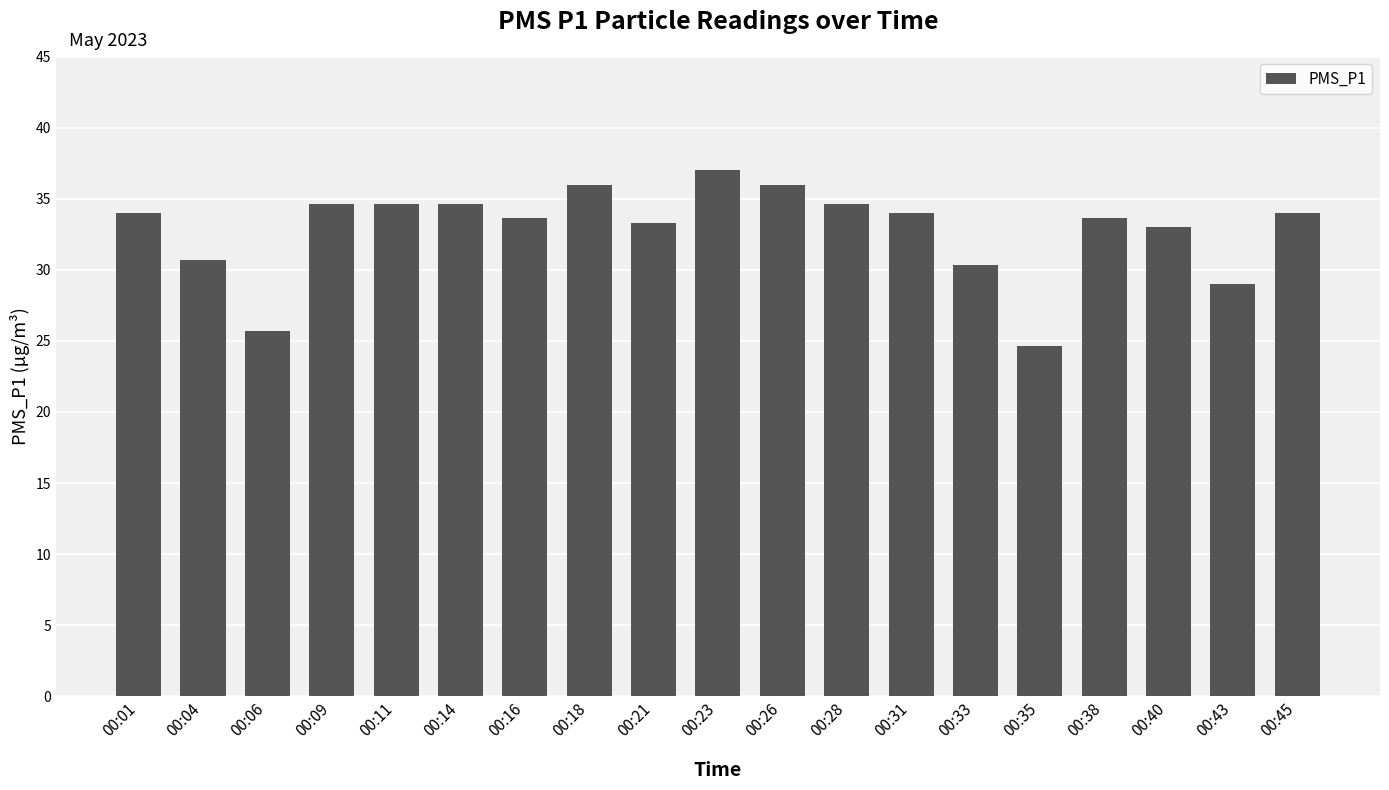

Which label corresponds to the largest value in the chart?

00:23